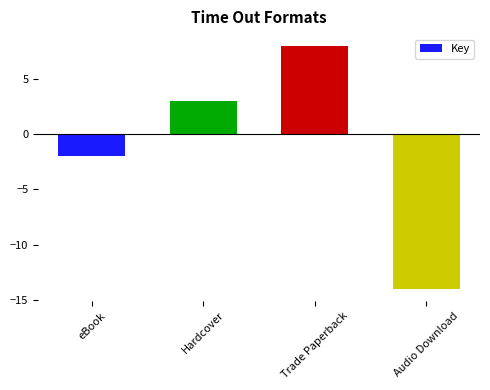

What position from the left is Hardcover?

2